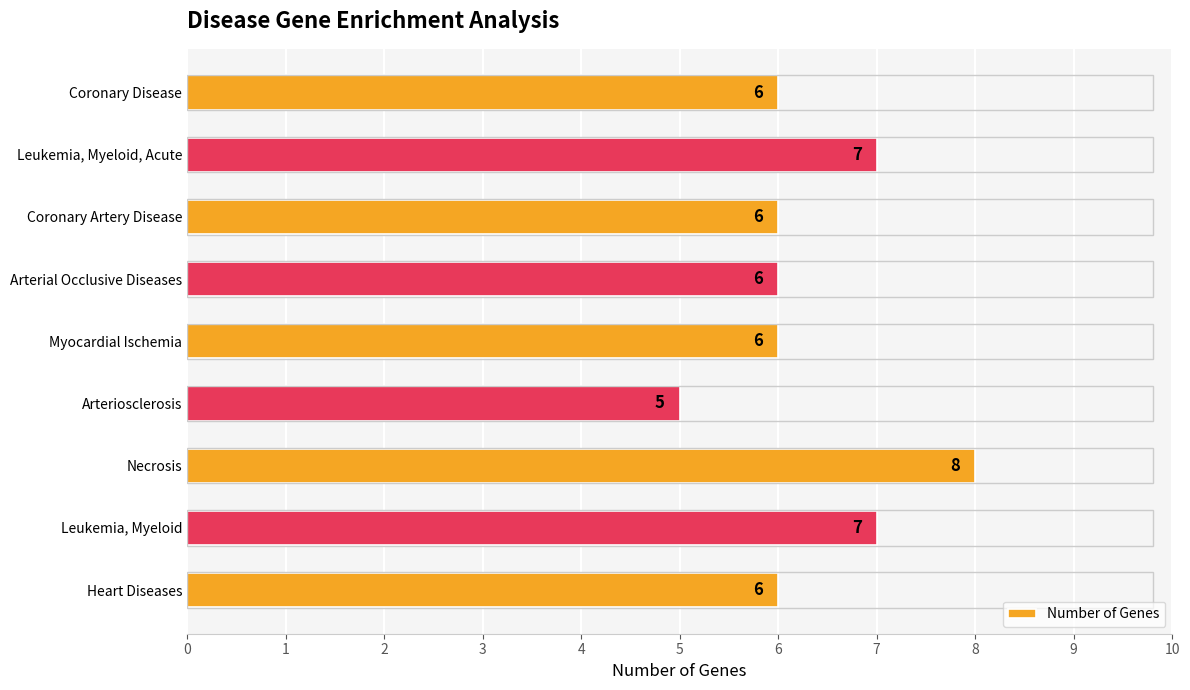

What is the label of the 6th bar from the top?

Arteriosclerosis